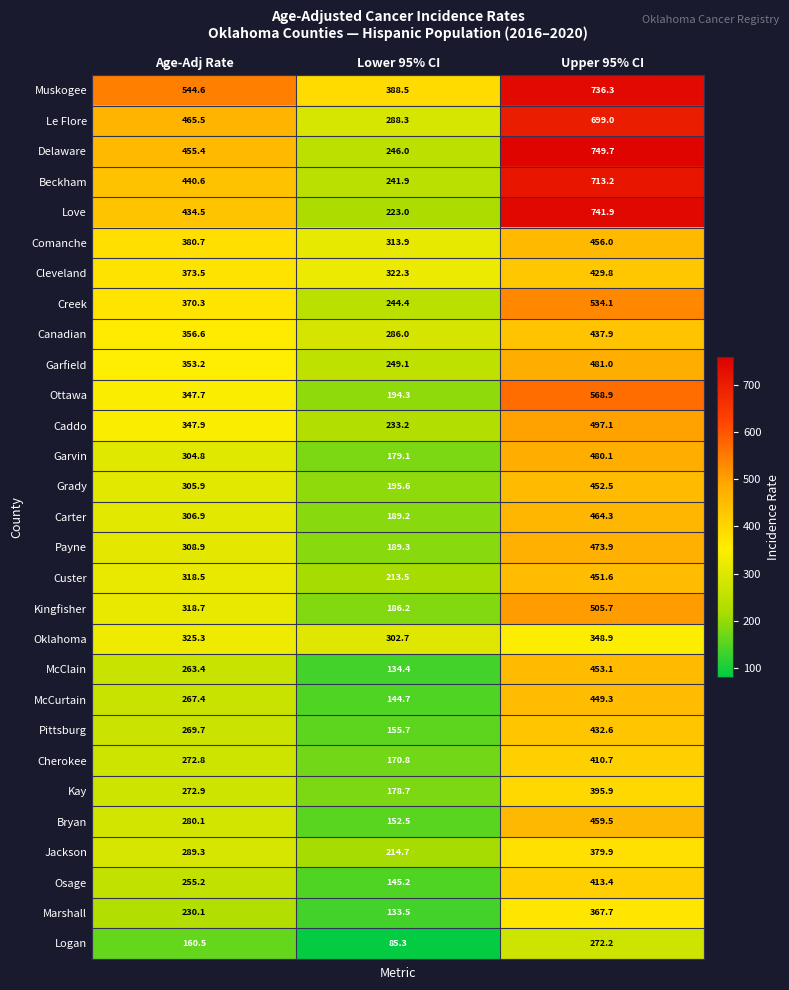

Rank the series at Age-Adj Rate from highest to lowest value.

Muskogee, Le Flore, Delaware, Beckham, Love, Comanche, Cleveland, Creek, Canadian, Garfield, Caddo, Ottawa, Oklahoma, Kingfisher, Custer, Payne, Carter, Grady, Garvin, Jackson, Bryan, Kay, Cherokee, Pittsburg, McCurtain, McClain, Osage, Marshall, Logan